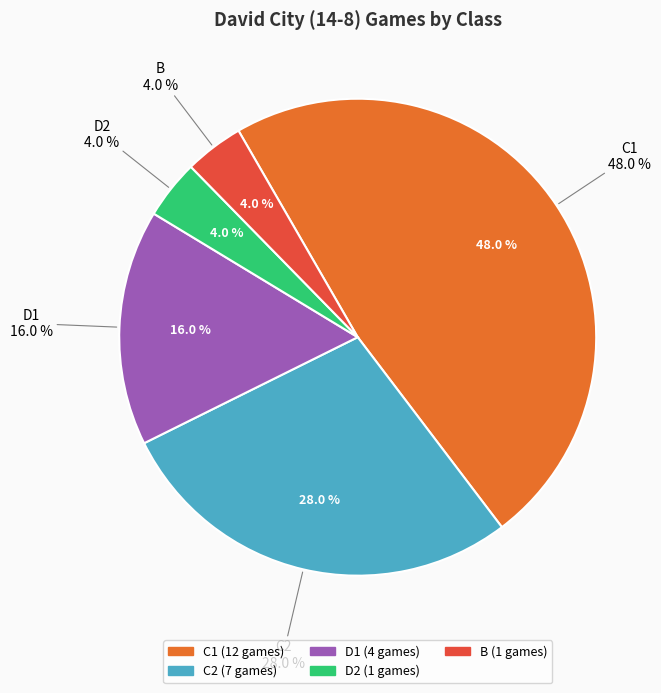

Does any single category account for the majority?

No